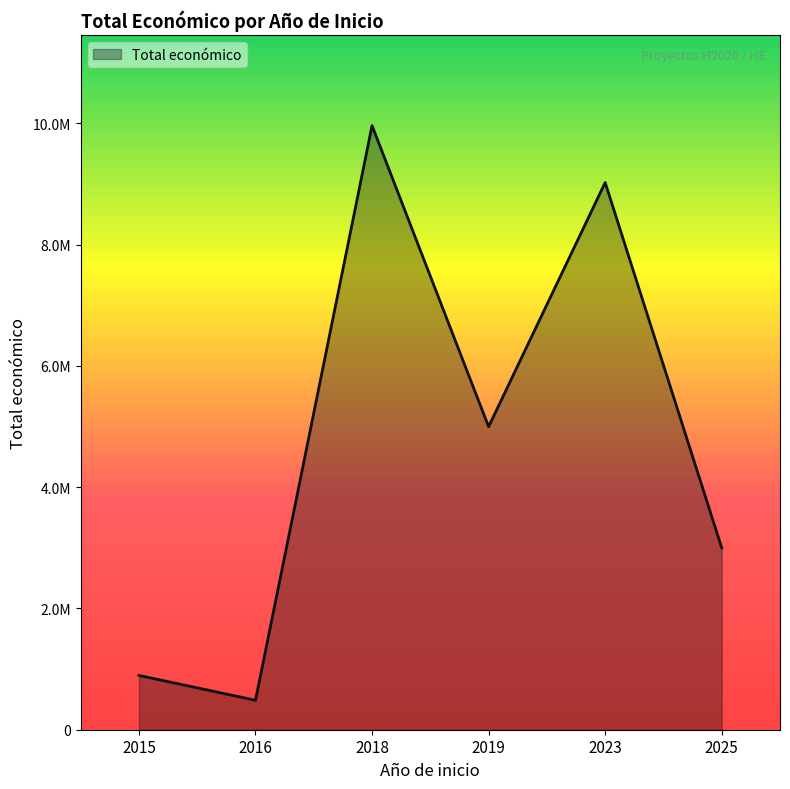

Is this an area chart (filled region under the line)?

Yes